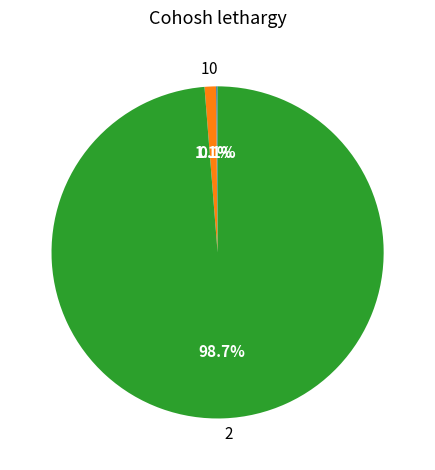

Does any single category account for the majority?

Yes